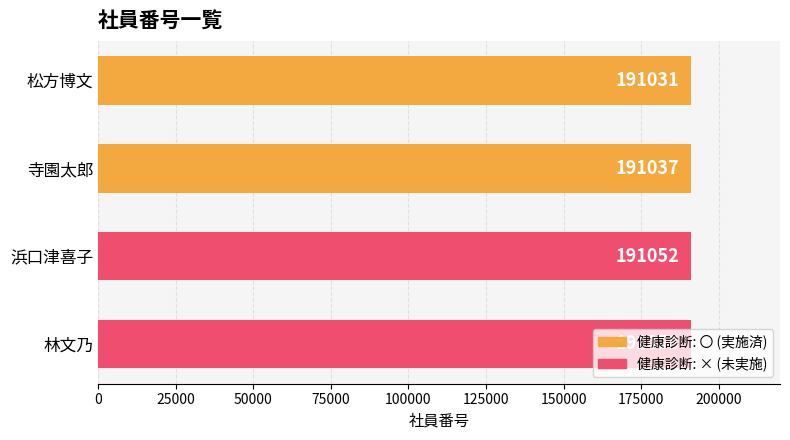

Which has a higher value, 林文乃 or 浜口津喜子?

林文乃